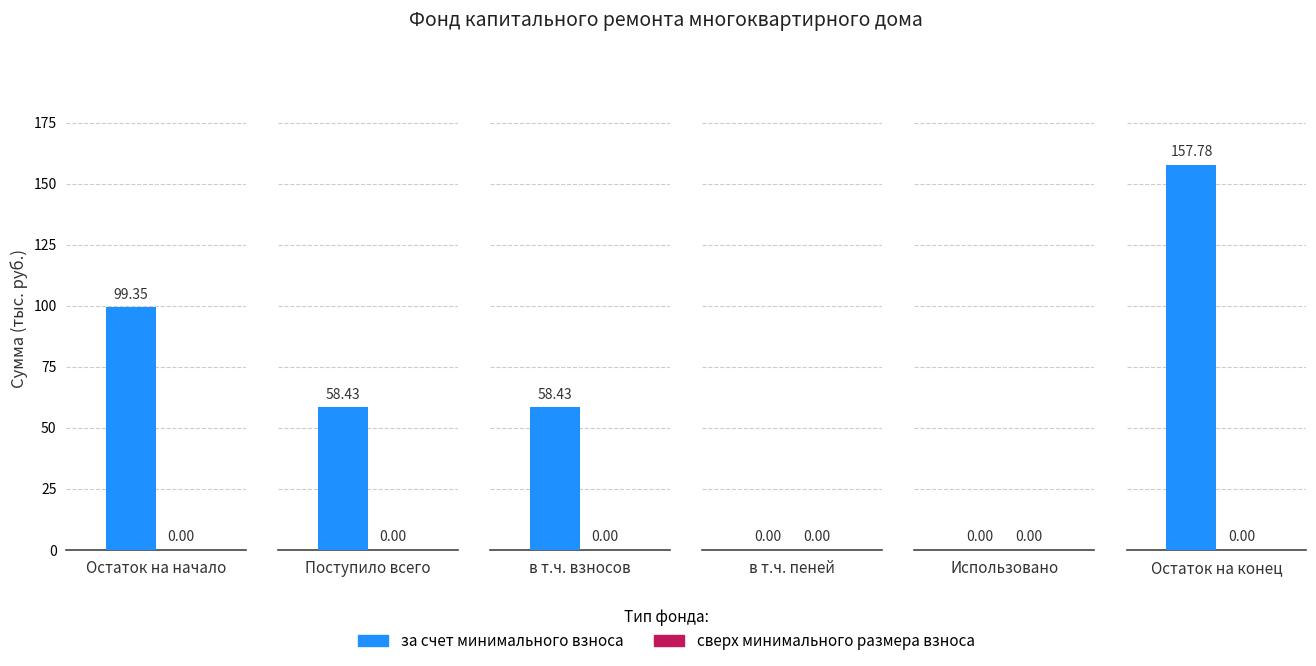

Where is сверх минимального размера взноса nearest to the value 0?

Остаток на начало